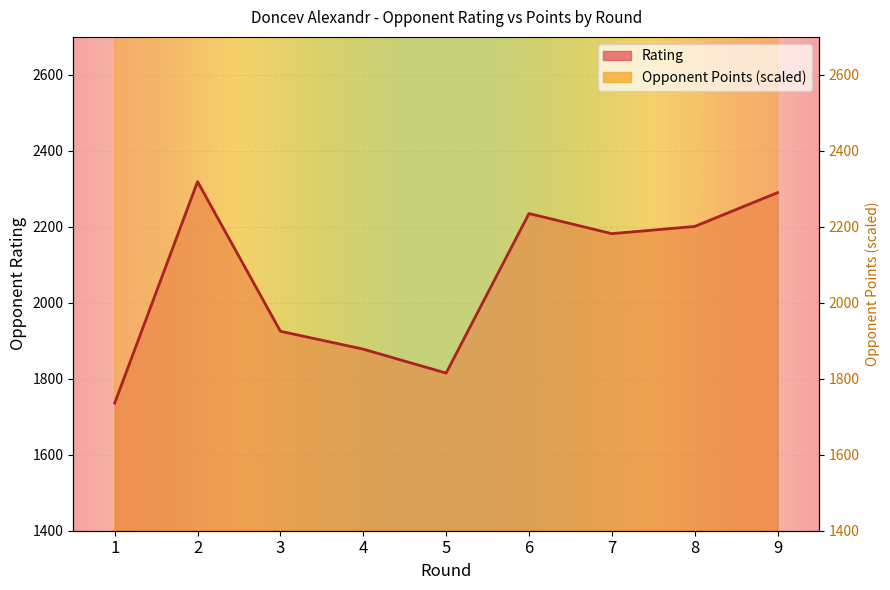

How many interior local peaks does the Rating series have?

2